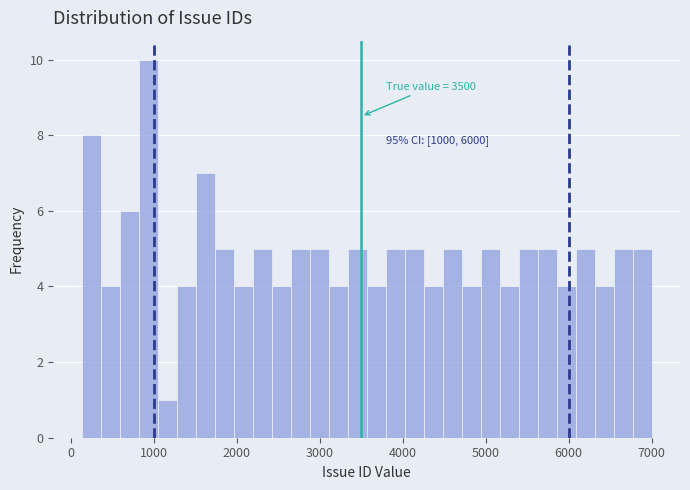

Read against the x-axis, roughly where is the centre of the tallest bar?

900